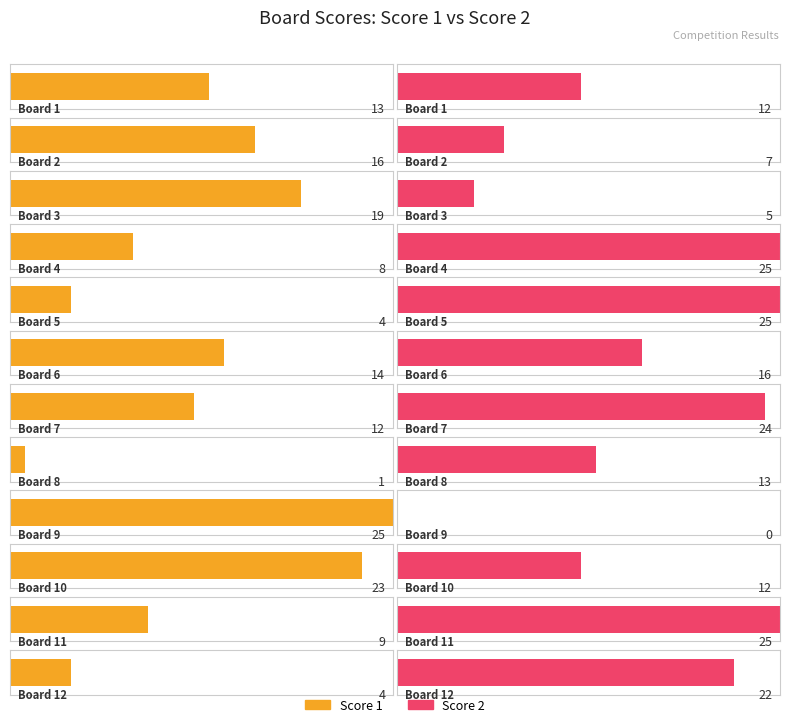

At 7, list the series in order from smallest to largest.

Score 1, Score 2